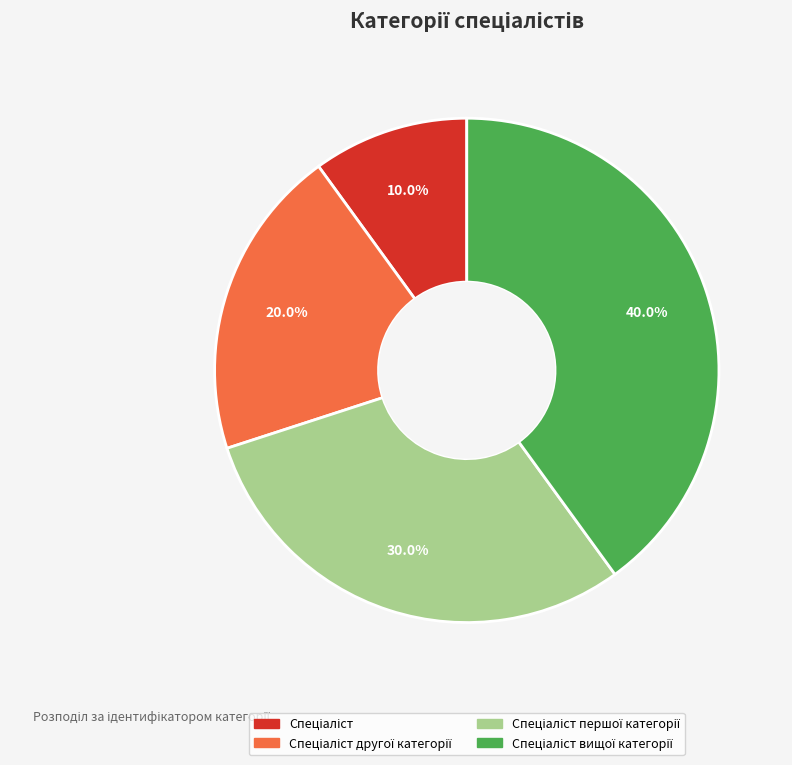

Is there a majority slice in this chart?

No